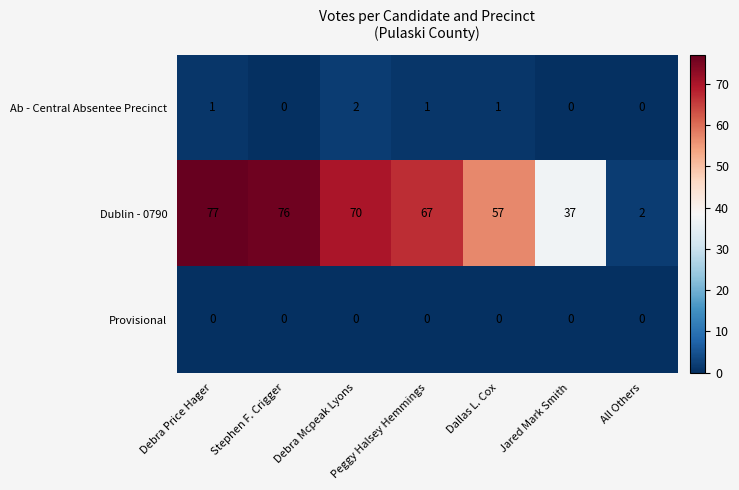

What is the maximum value shown in the chart?

77